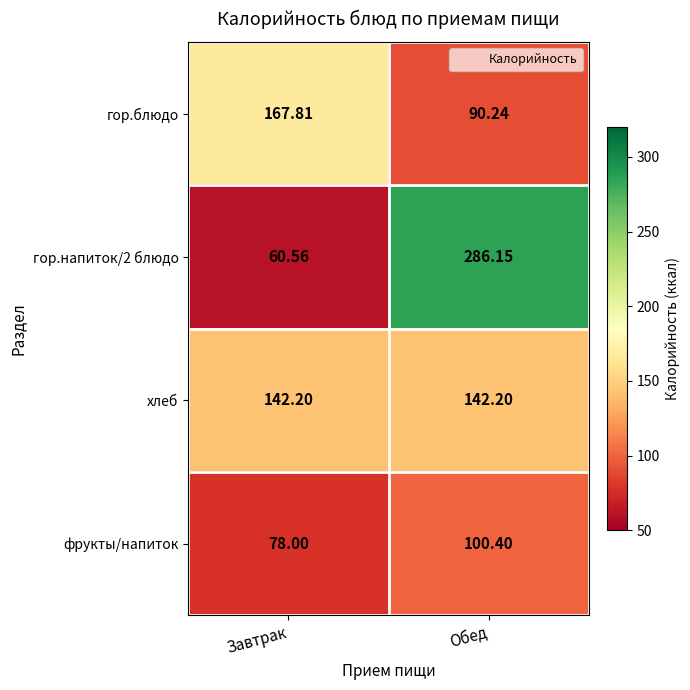

At which category is the sum across all series the highest?

Обед